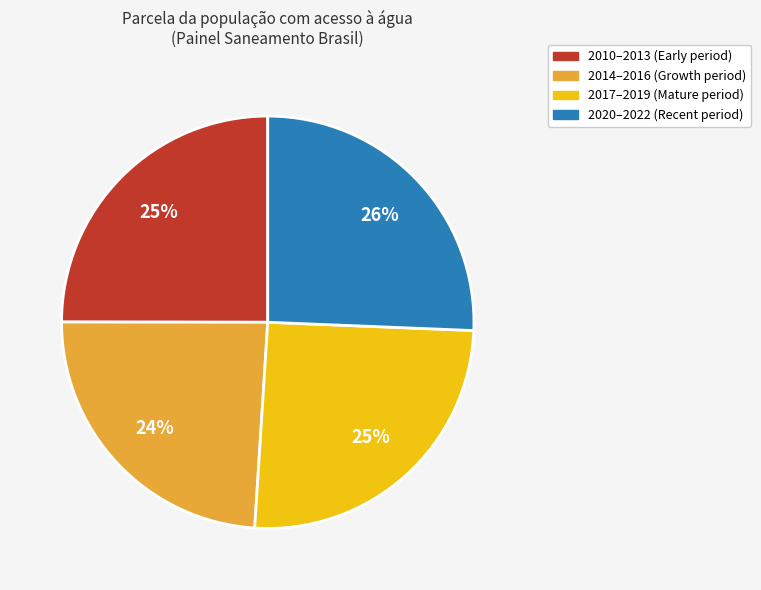

To the nearest percent, what is the difference between the largest and smallest slice percentages?

2%